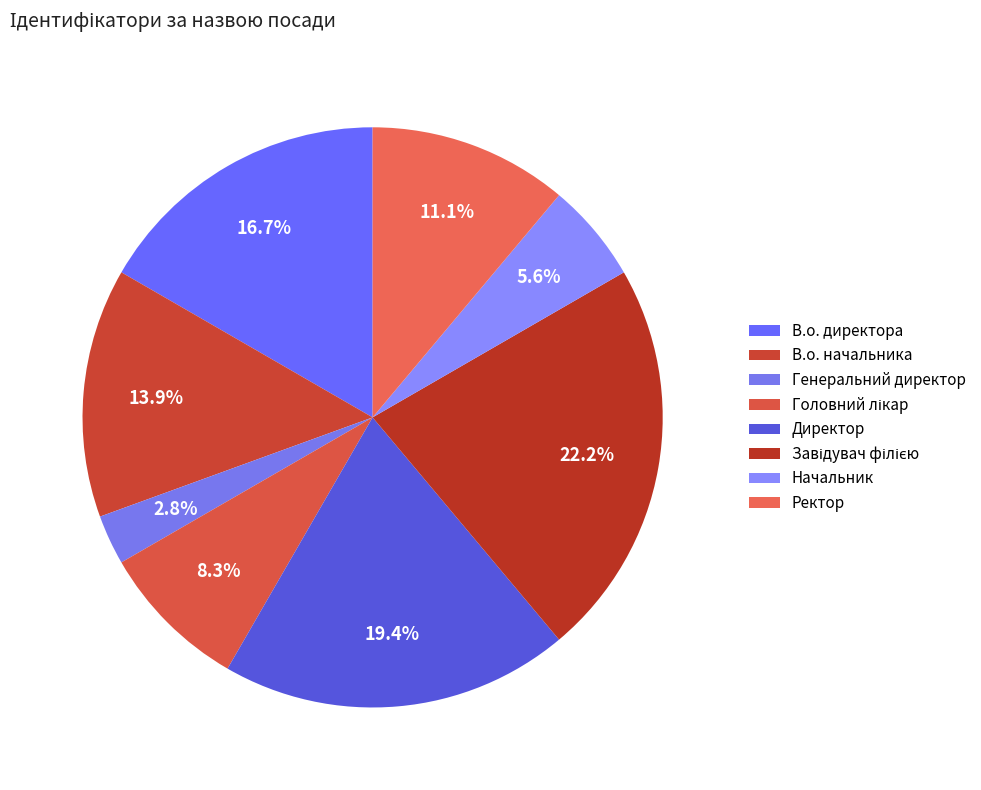

To the nearest percent, what is the difference between the largest and smallest slice percentages?

19%